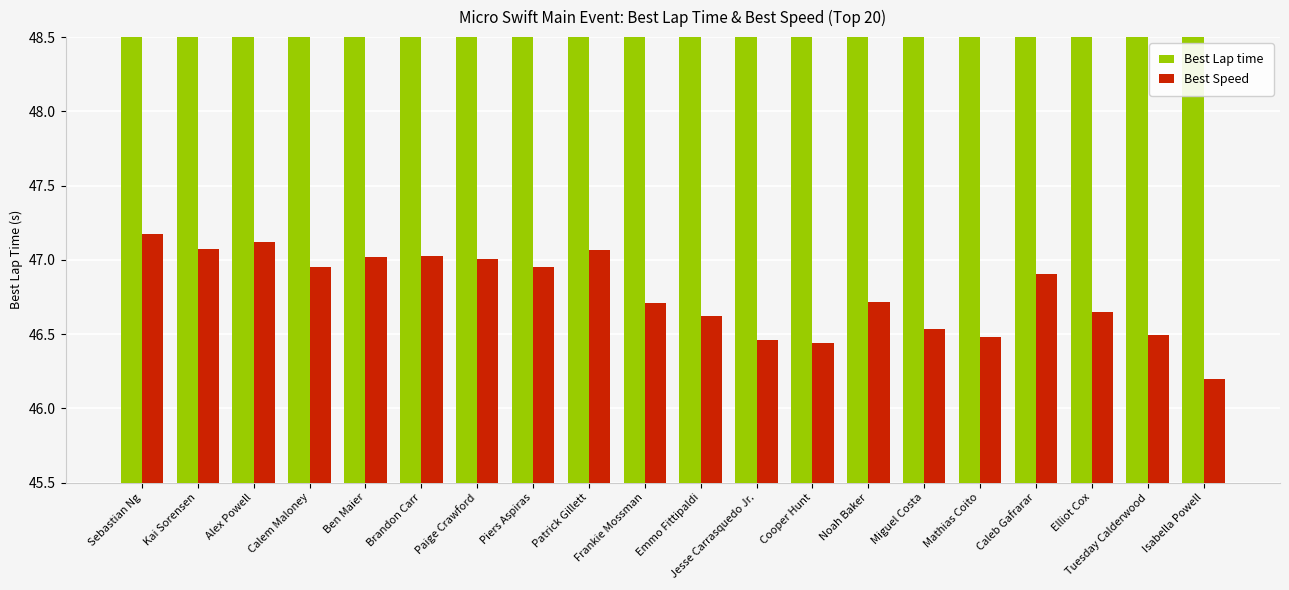

What position from the right is Mathias Coito?

5